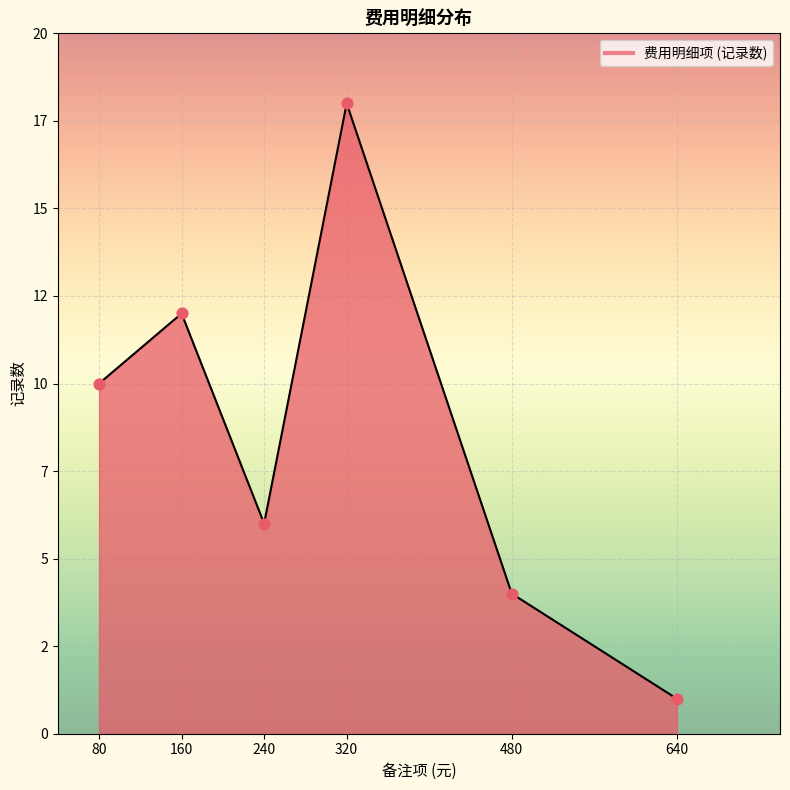

Between 480 and 640, which is larger?

480